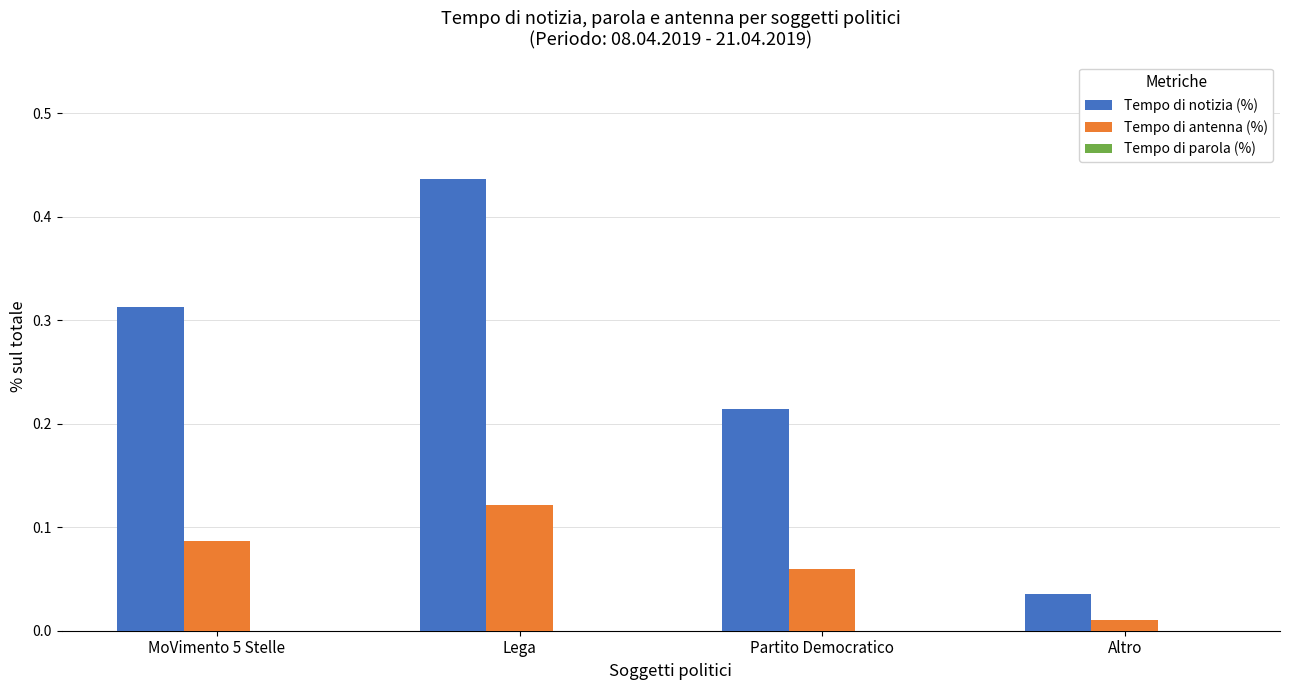

Rank the series by their average value, from lowest to highest.

Tempo di antenna (%), Tempo di notizia (%)